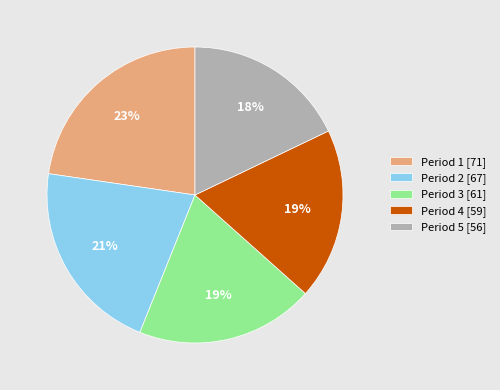

How many slices are in this pie chart?

5